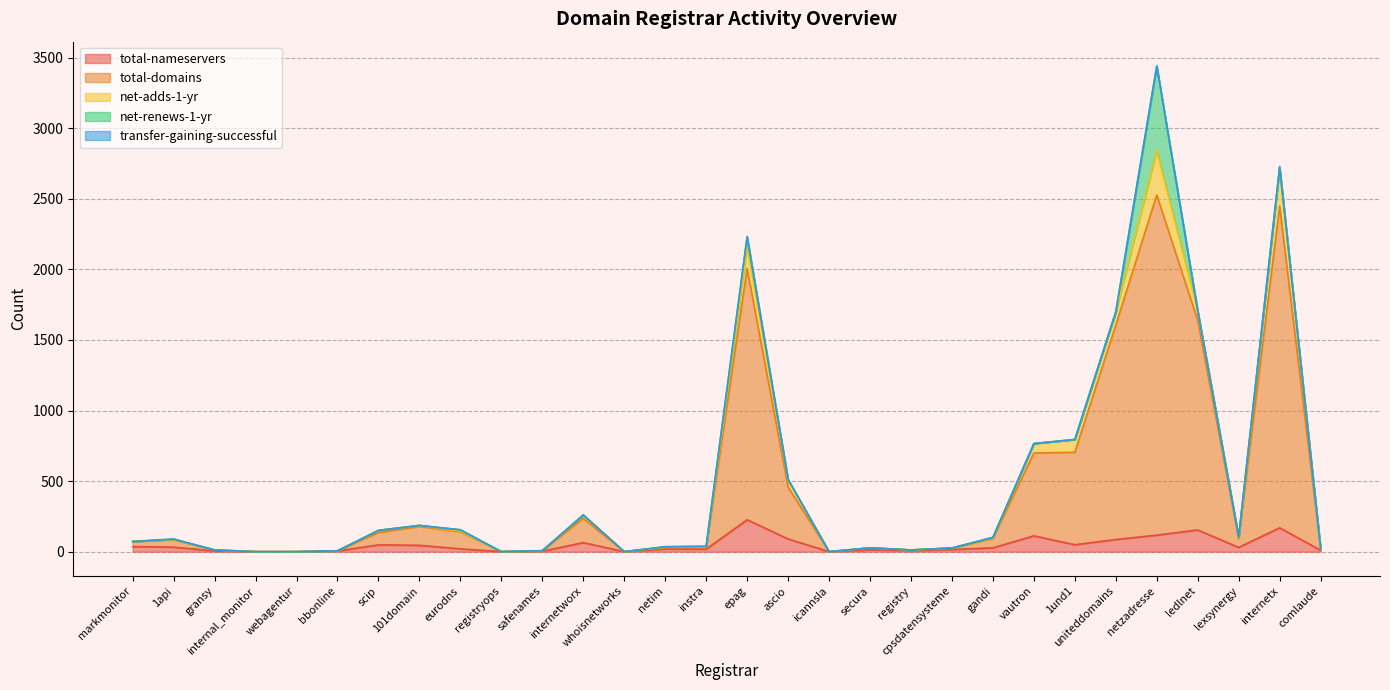

What are all the series names shown in the legend?

total-nameservers, total-domains, net-adds-1-yr, net-renews-1-yr, transfer-gaining-successful